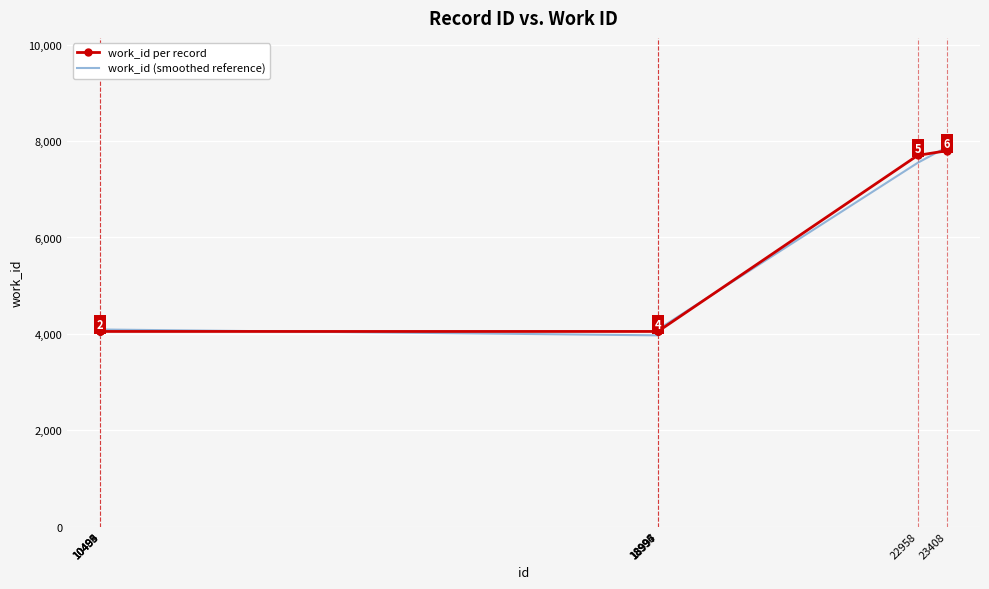

What are all the series names shown in the legend?

work_id per record, work_id (smoothed reference)